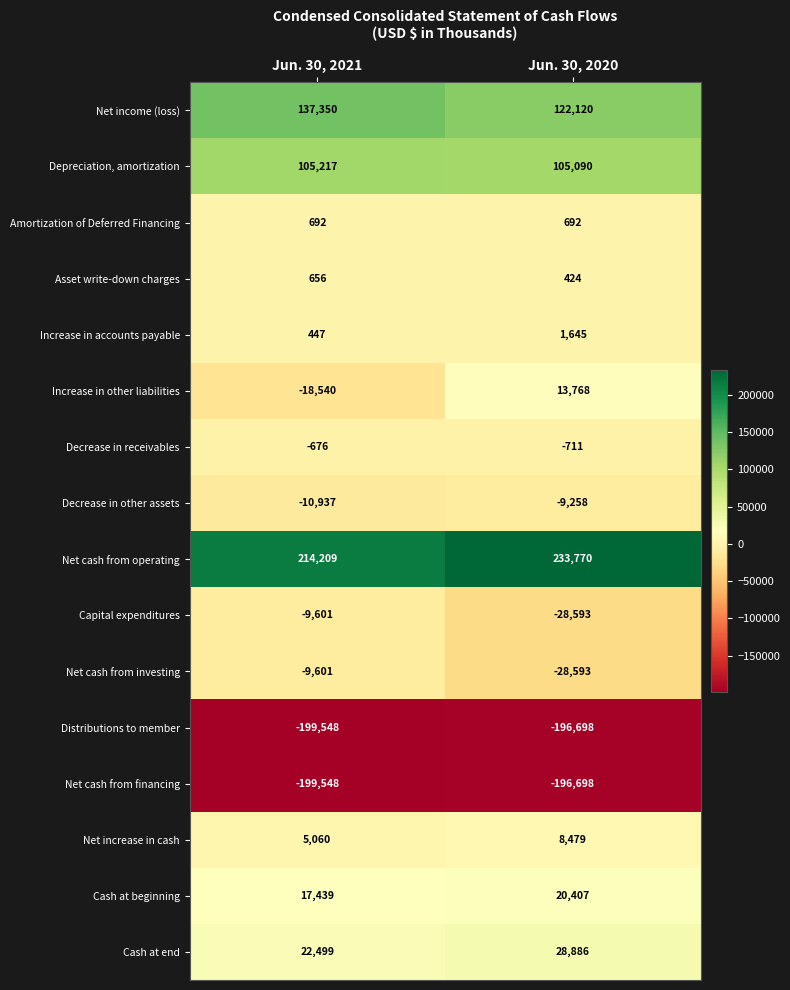

At which label is Net cash from operating closest to 223989?

Jun. 30, 2021